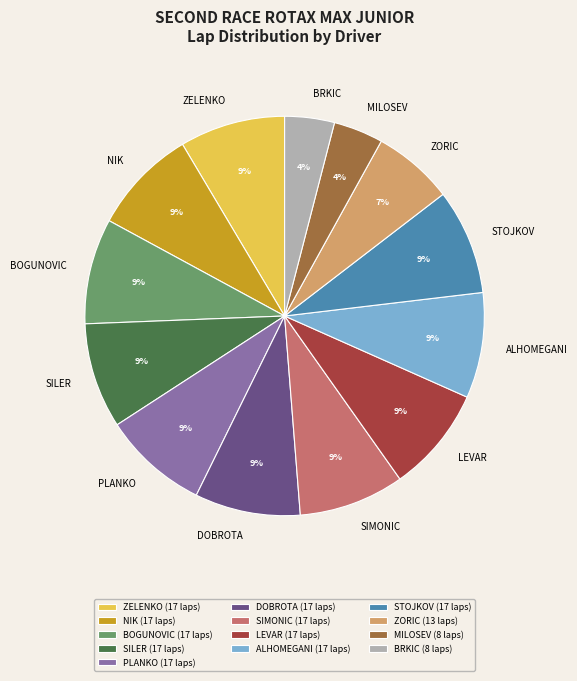

Count the number of slices in the pie.

13